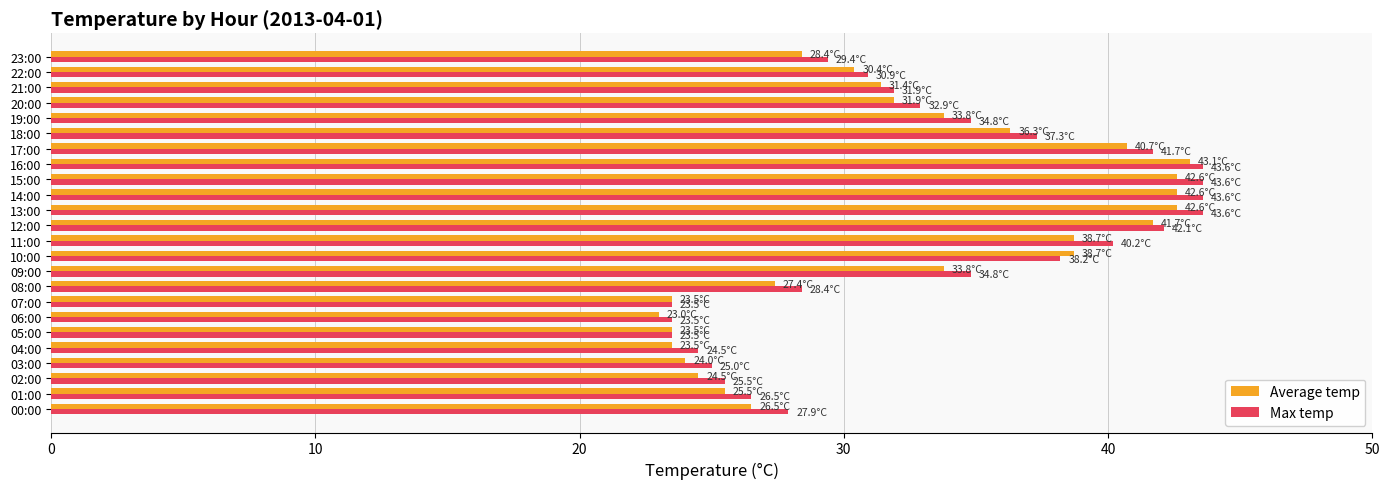

What is the average value of the Max temp series?

33.2